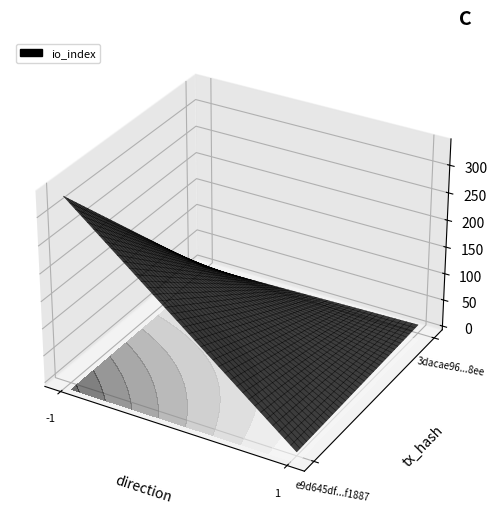

How many values in the e9d645df88518b6c82dfa6782aaab55732f1887 series are below 332?

1